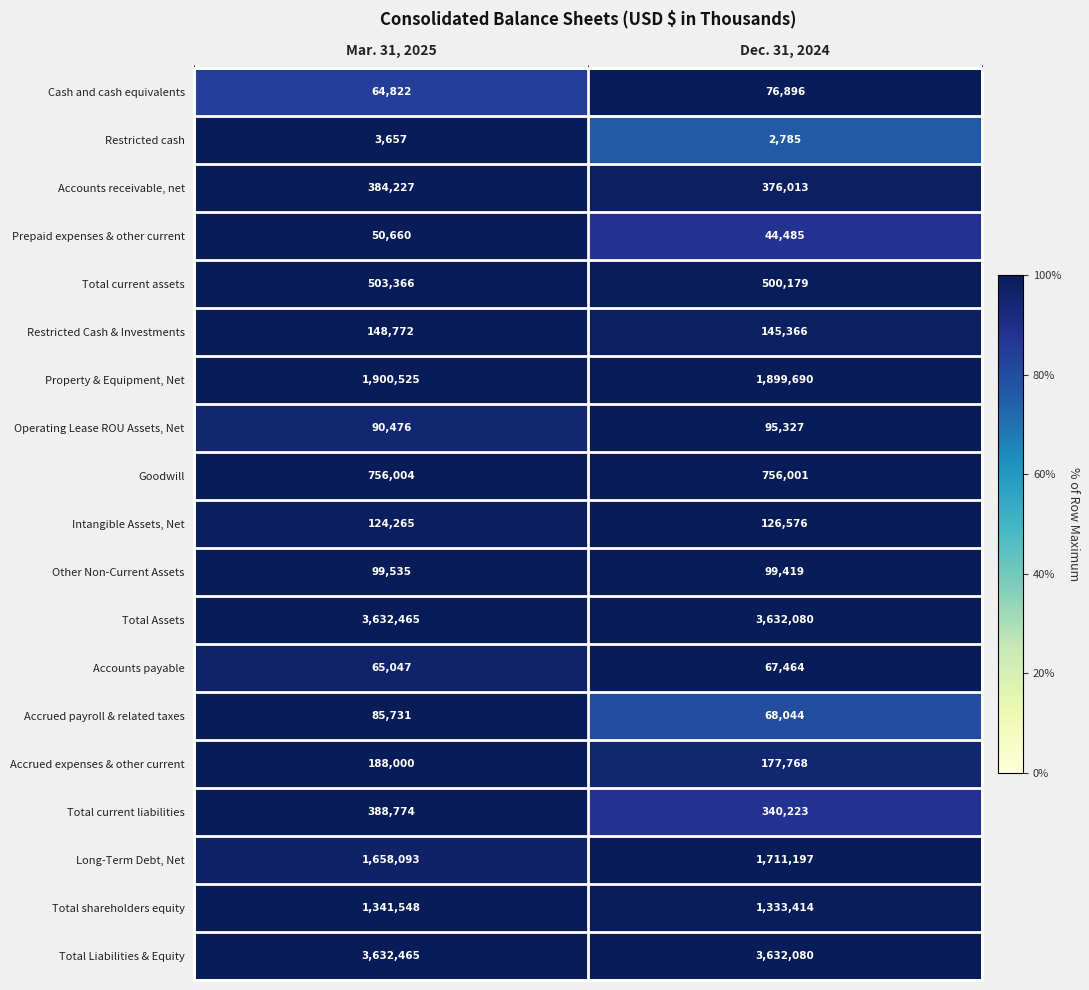

What is the sum of all Total Liabilities & Equity values?

7264545